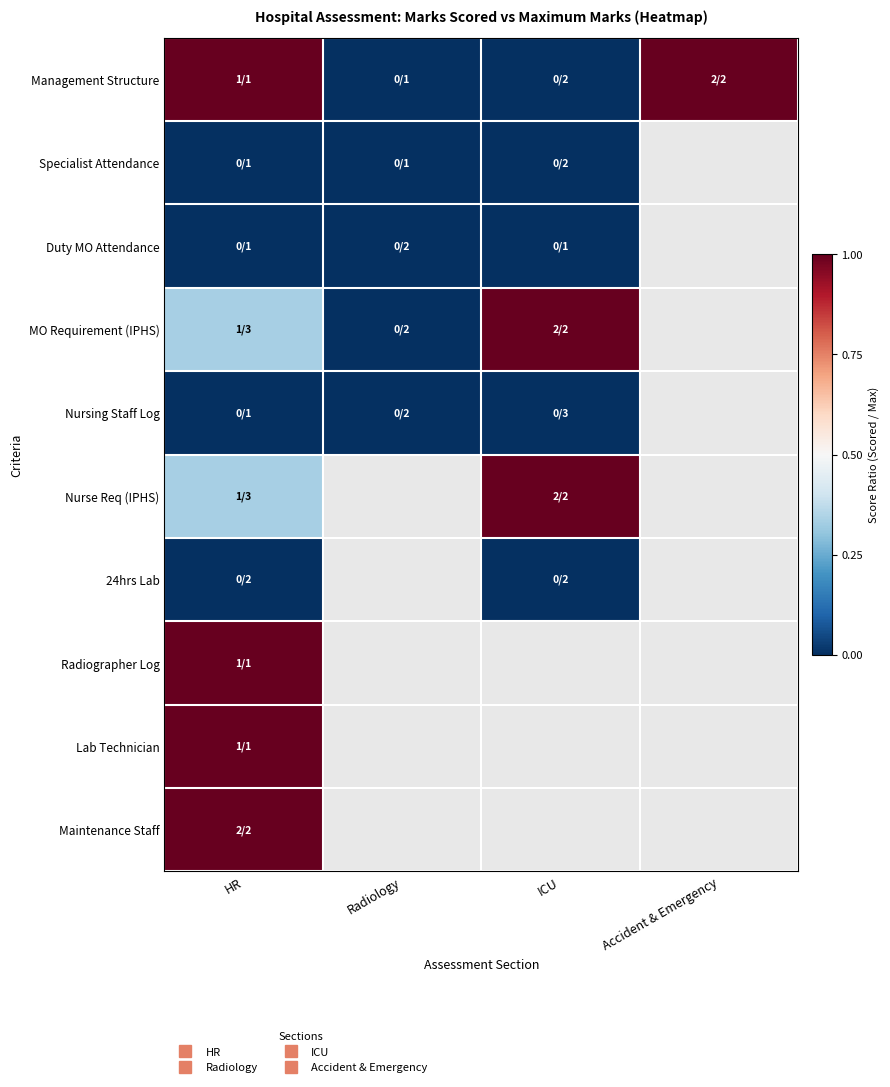

What is the average value of the Management Structure series?

0.5